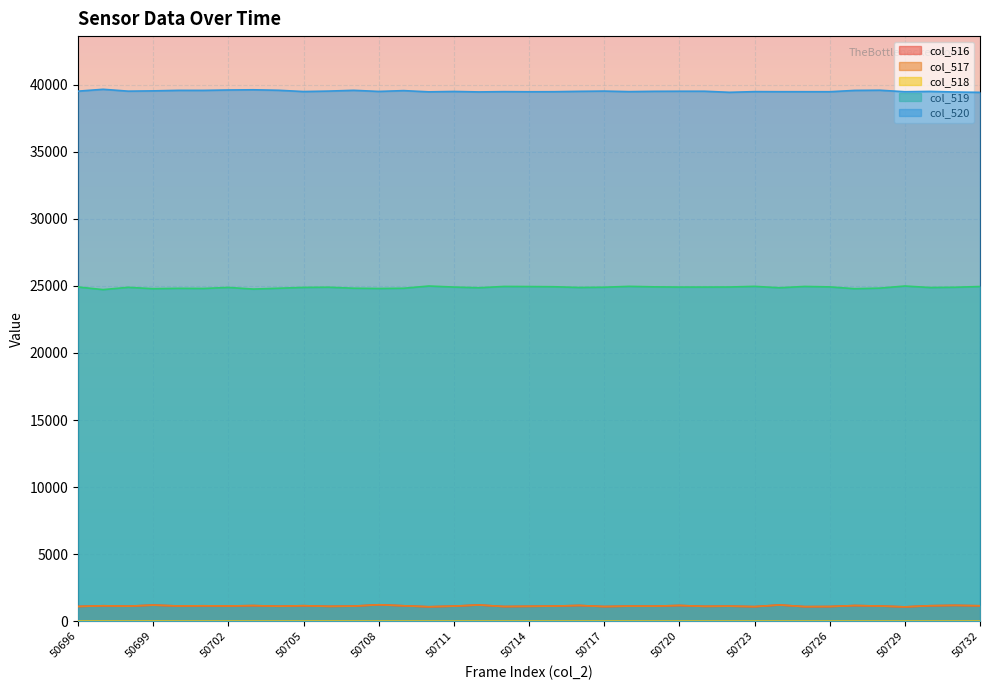

What is the spread (max minus min) of values at 50718?

39486